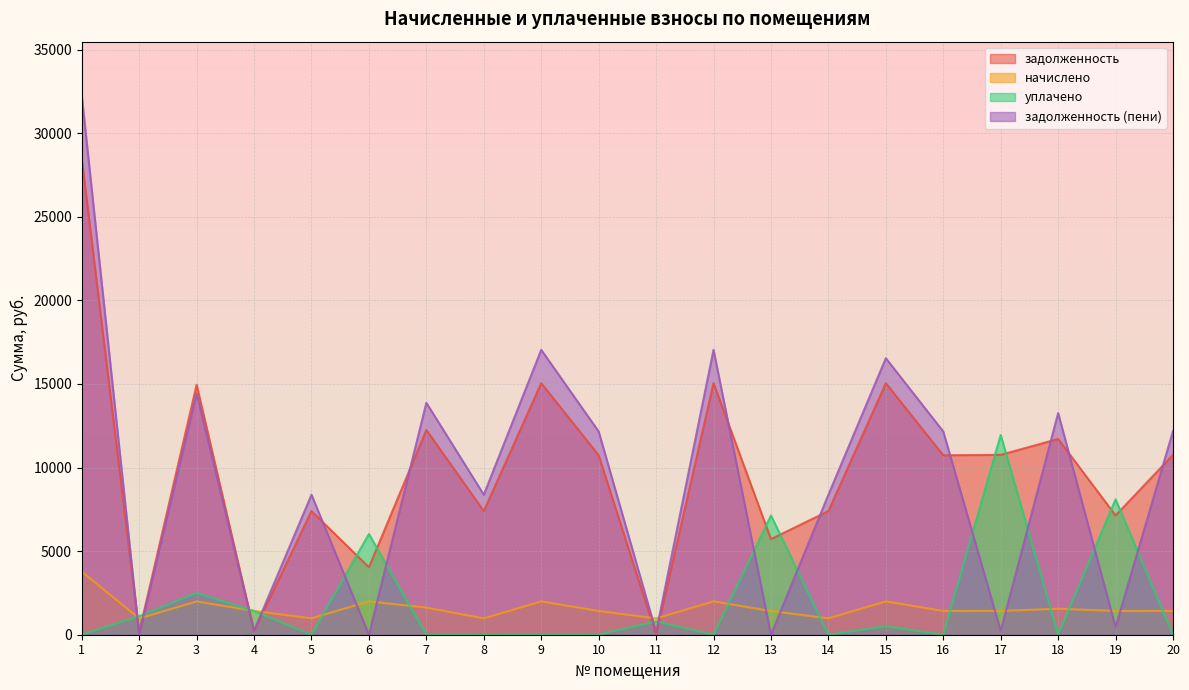

How many data points in задолженность (пени) are above 12156?

10